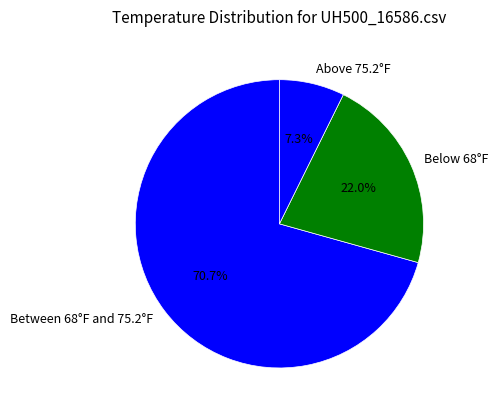

Which slice is the largest?

Between 68°F and 75.2°F